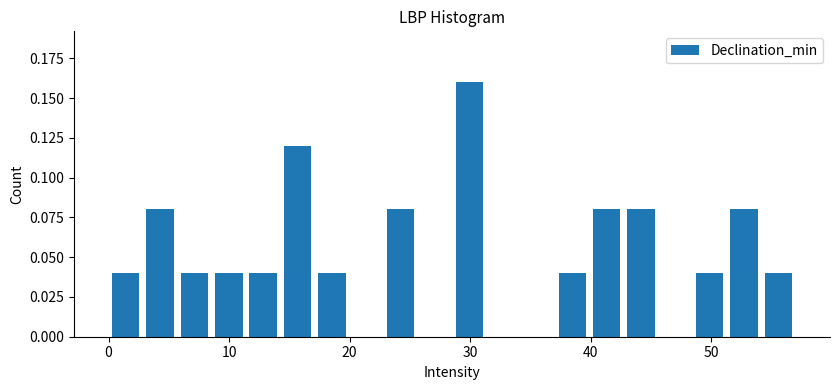

Read against the x-axis, roughly where is the centre of the tallest bar?

30